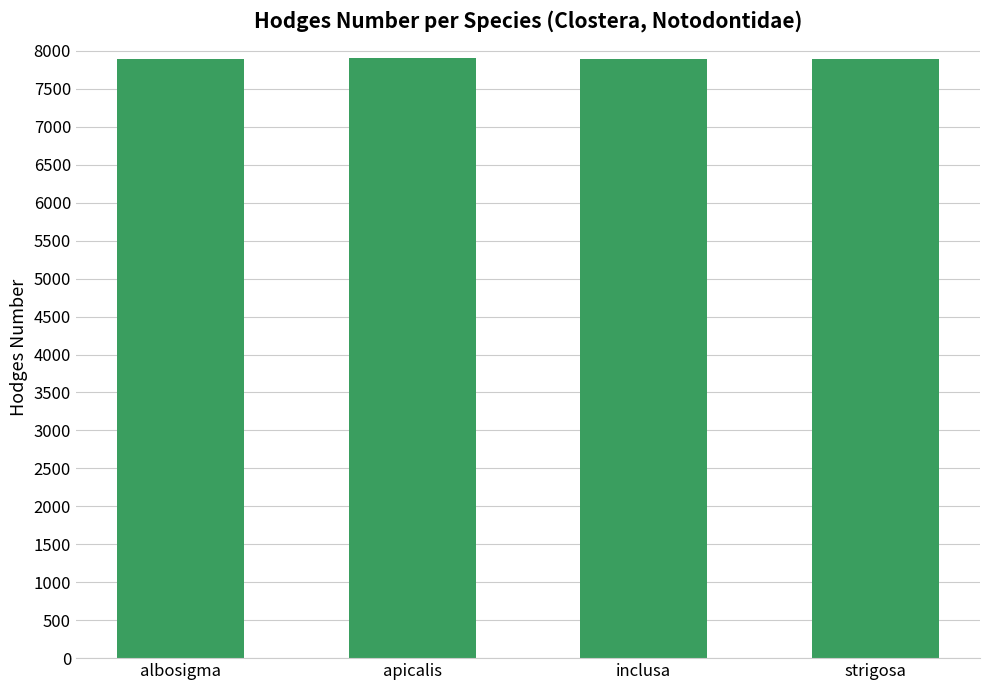

The chart shows a value of 3238 at albosigma. True or false?

False